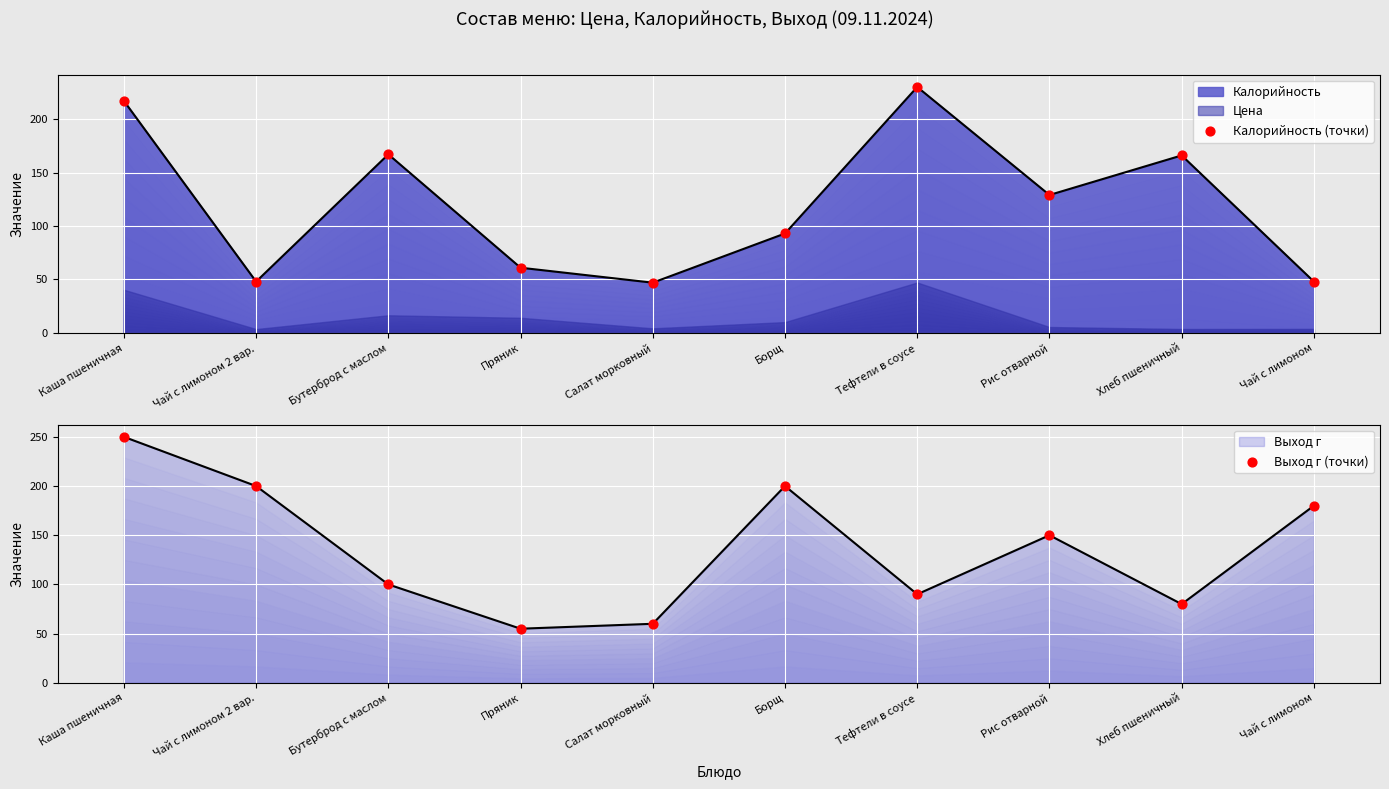

At which category is the sum across all series the highest?

Каша пшеничная